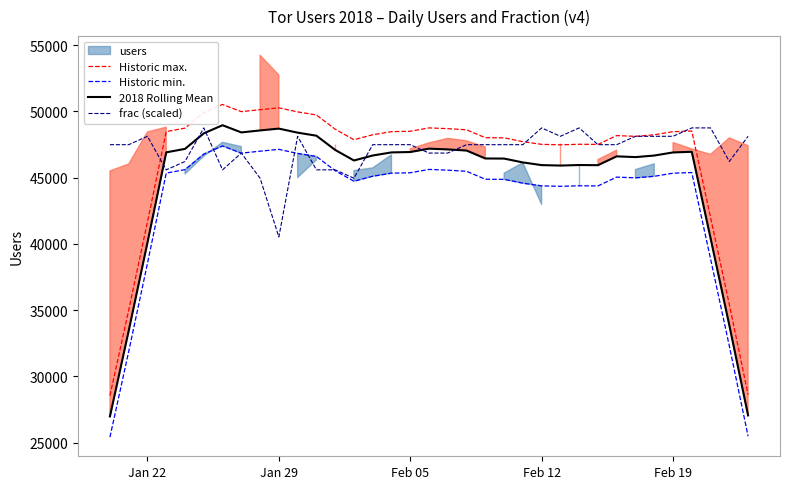

True or false: Historic min. and 2018 Rolling Mean intersect in this chart.

False